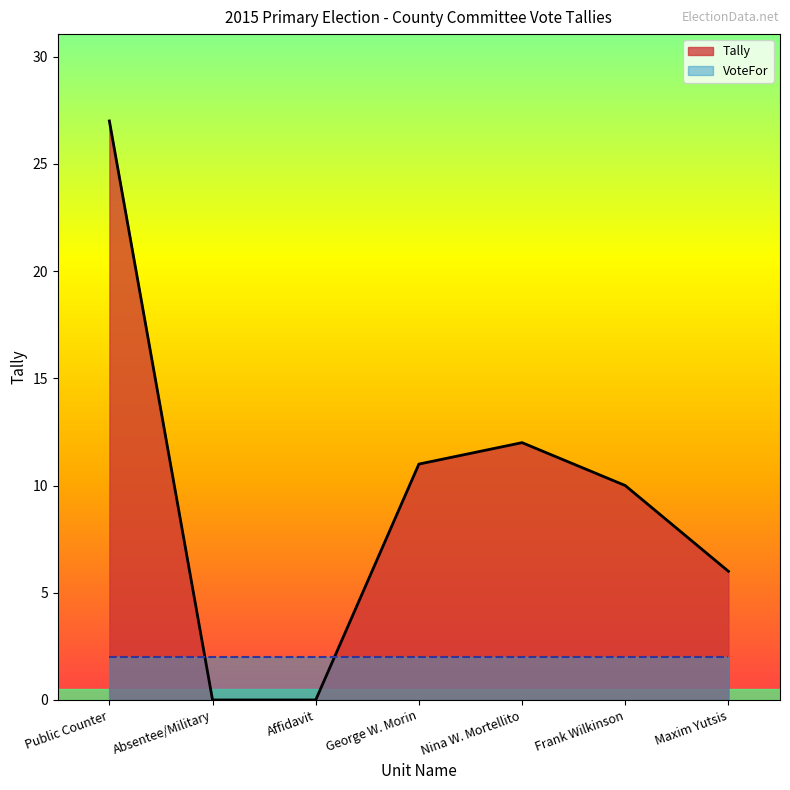

How many values are above zero?

5